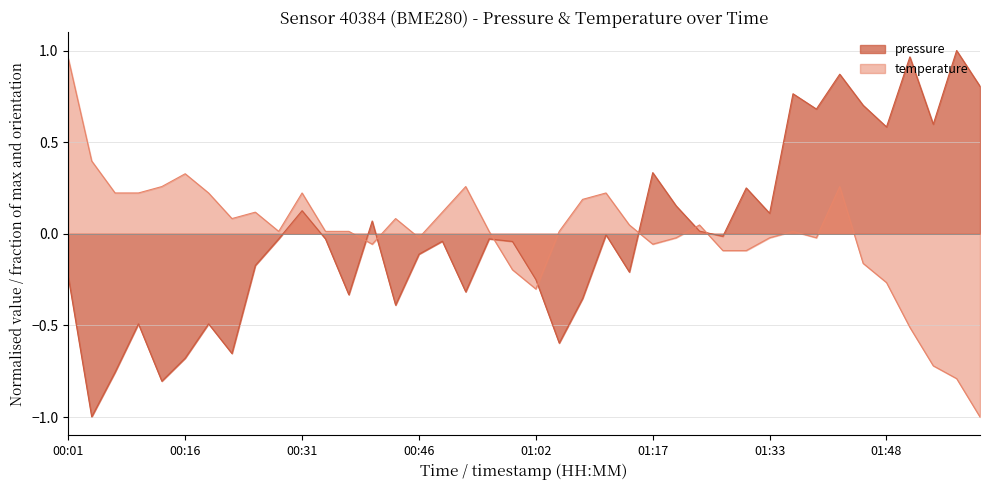

Between which two adjacent categories do temperature and pressure first intersect?

00:37 and 00:40